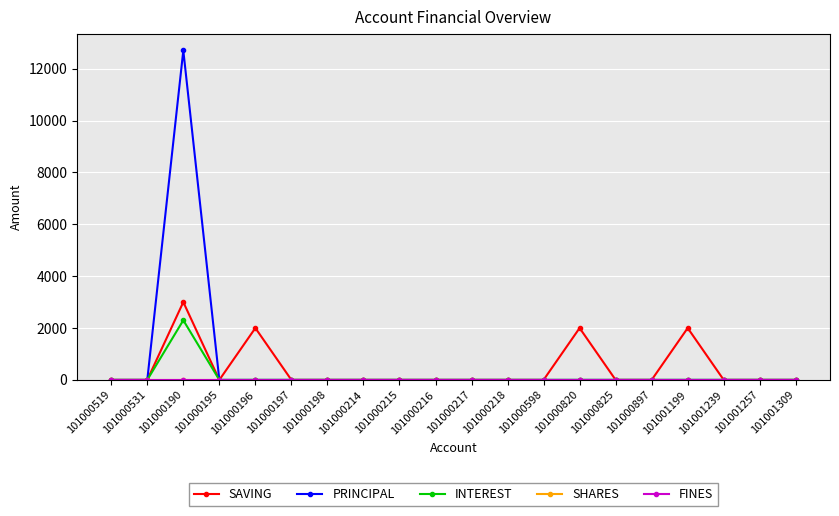

In SAVING, how many points are higher than both neighbors (excluding endpoints)?

4